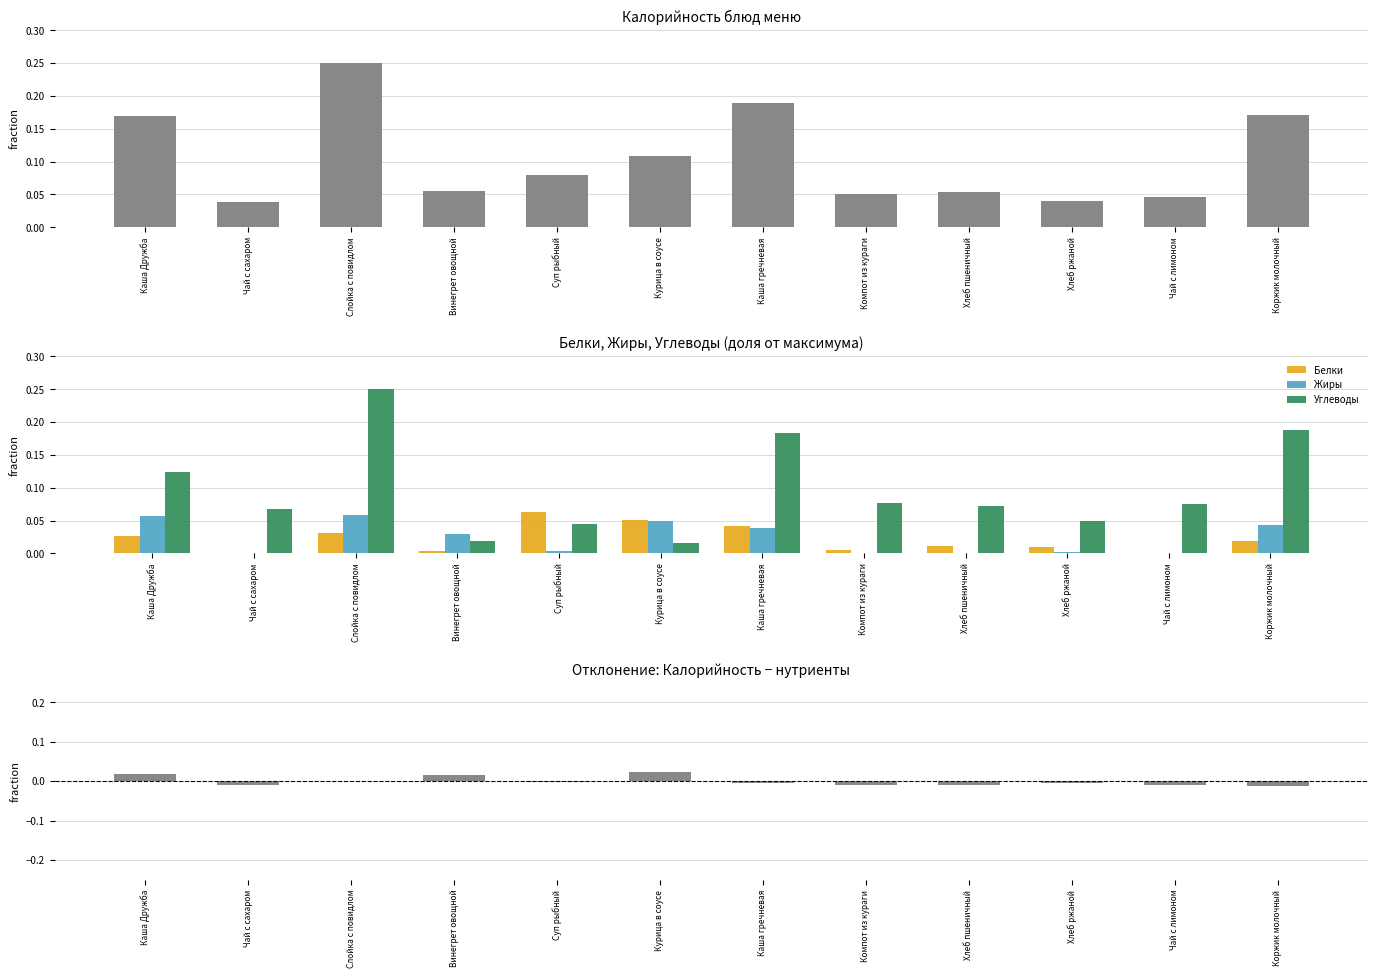

Reading left to right, extract all data points from this chart.

Калорийность: Каша Дружба=0.2	Чай с сахаром=0.0	Слойка с повидлом=0.2	Винегрет овощной=0.1	Суп рыбный=0.1	Курица в соусе=0.1	Каша гречневая=0.2	Компот из кураги=0.1	Хлеб пшеничный=0.1	Хлеб ржаной=0.0	Чай с лимоном=0.0	Коржик молочный=0.2
Белки: Каша Дружба=0.0	Чай с сахаром=0.0	Слойка с повидлом=0.0	Винегрет овощной=0.0	Суп рыбный=0.1	Курица в соусе=0.1	Каша гречневая=0.0	Компот из кураги=0.0	Хлеб пшеничный=0.0	Хлеб ржаной=0.0	Чай с лимоном=0.0	Коржик молочный=0.0
Жиры: Каша Дружба=0.1	Чай с сахаром=0.0	Слойка с повидлом=0.1	Винегрет овощной=0.0	Суп рыбный=0.0	Курица в соусе=0.0	Каша гречневая=0.0	Компот из кураги=0.0	Хлеб пшеничный=0.0	Хлеб ржаной=0.0	Чай с лимоном=0.0	Коржик молочный=0.0
Углеводы: Каша Дружба=0.1	Чай с сахаром=0.1	Слойка с повидлом=0.2	Винегрет овощной=0.0	Суп рыбный=0.0	Курица в соусе=0.0	Каша гречневая=0.2	Компот из кураги=0.1	Хлеб пшеничный=0.1	Хлеб ржаной=0.0	Чай с лимоном=0.1	Коржик молочный=0.2
Разница (Калорийность − нутриенты): Каша Дружба=0.0	Чай с сахаром=-0.0	Слойка с повидлом=0.0	Винегрет овощной=0.0	Суп рыбный=-0.0	Курица в соусе=0.0	Каша гречневая=-0.0	Компот из кураги=-0.0	Хлеб пшеничный=-0.0	Хлеб ржаной=-0.0	Чай с лимоном=-0.0	Коржик молочный=-0.0